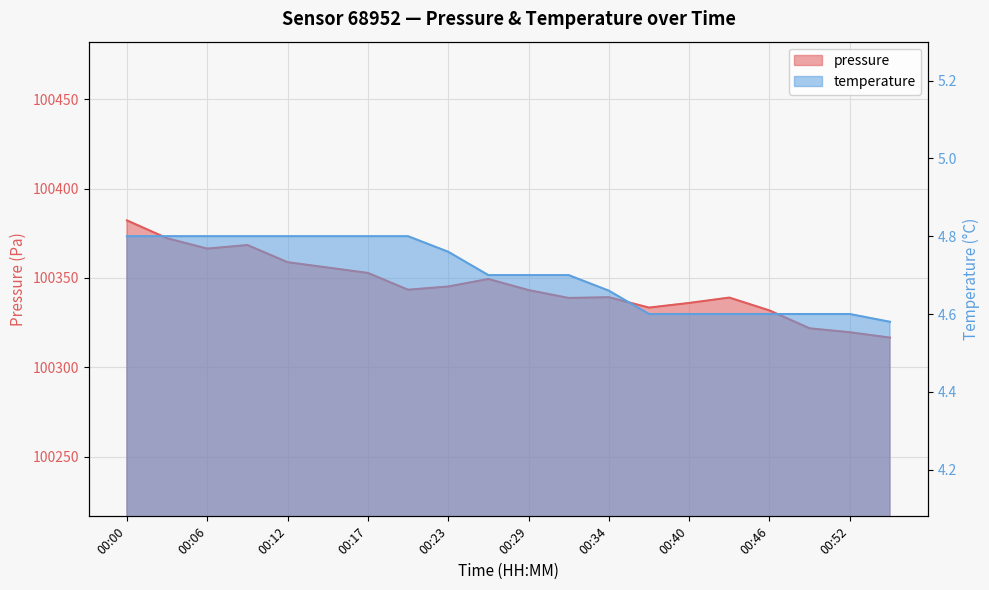

What is the greatest value displayed?

100382.2